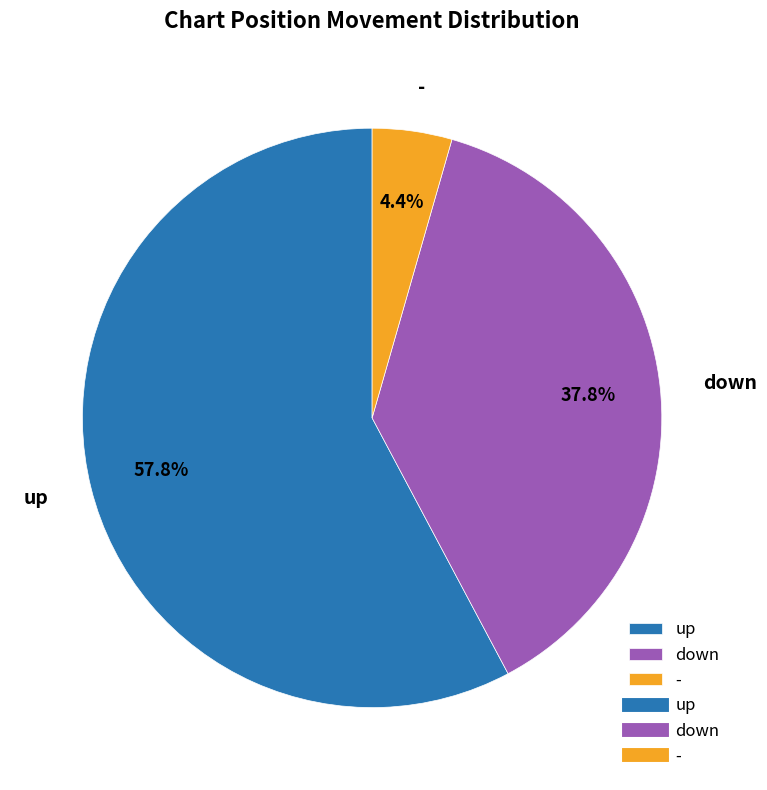

Which slice is the smallest?

-